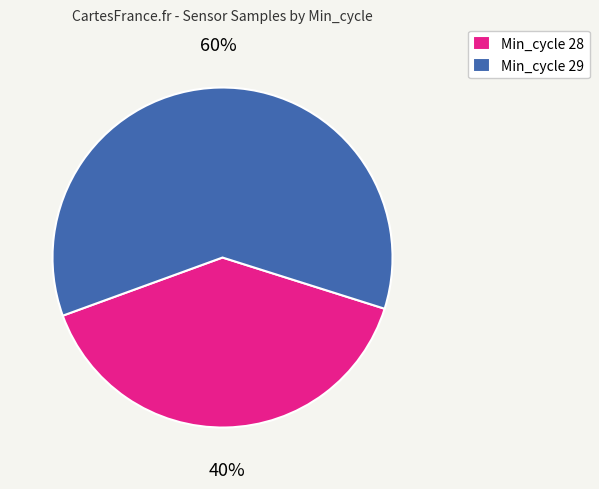

To the nearest percent, what portion does Min_cycle 28 represent?

40%